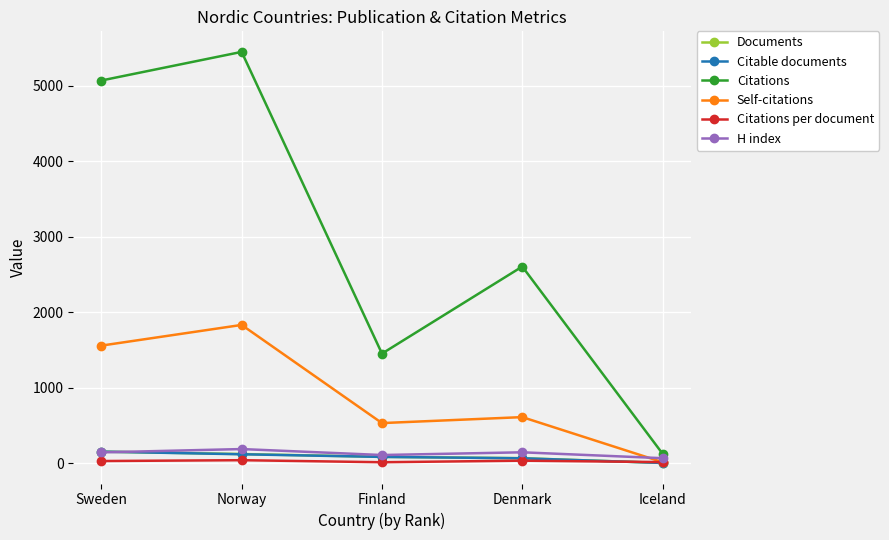

At which label does Citable documents first exceed 87?

Sweden